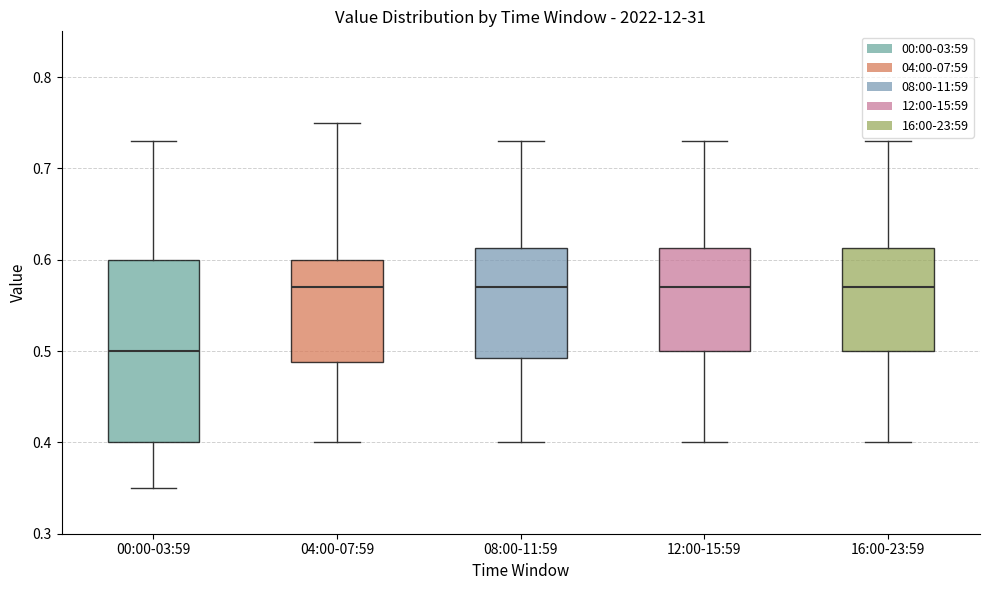

Reading left to right, read every box against the y-axis: the position of its median line, the range the box covers, and the ends of its whiskers. The values are not printed on the chart, so give them approximately, as read against the axis.

00:00-03:59: median 0.50, box 0.40 to 0.60, whiskers 0.35 to 0.73
04:00-07:59: median 0.57, box 0.49 to 0.60, whiskers 0.40 to 0.75
08:00-11:59: median 0.57, box 0.49 to 0.61, whiskers 0.40 to 0.73
12:00-15:59: median 0.57, box 0.50 to 0.61, whiskers 0.40 to 0.73
16:00-23:59: median 0.57, box 0.50 to 0.61, whiskers 0.40 to 0.73